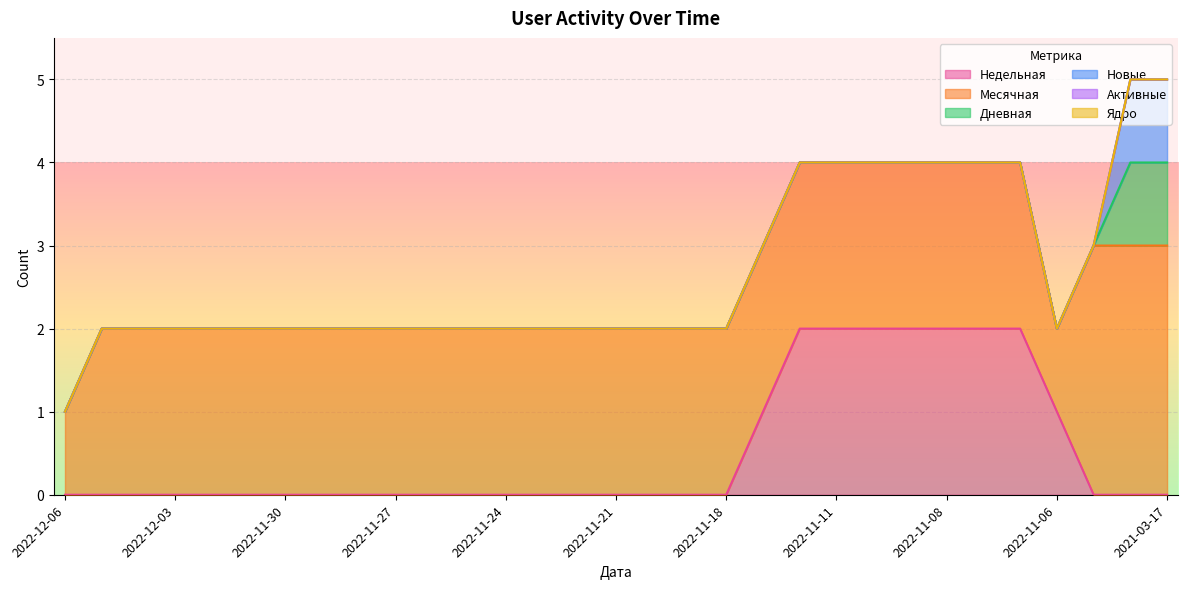

Is it true that Дневная equals 1 at 2022-12-05?

False